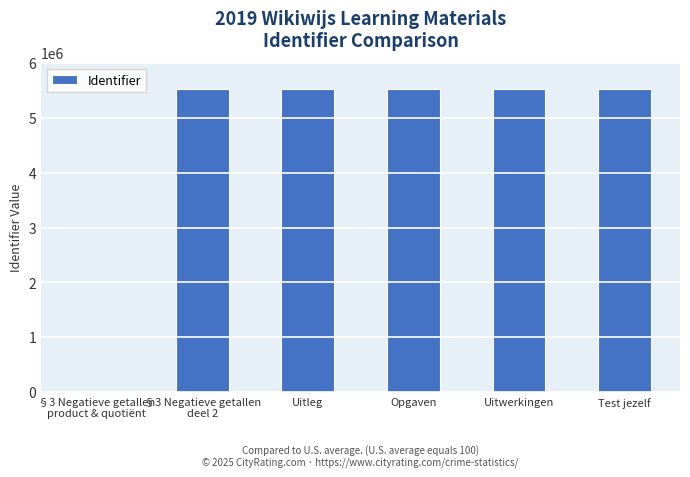

What is the ratio of the value at §3 Negatieve getallen
deel 2 to the value at Uitwerkingen?

1.0